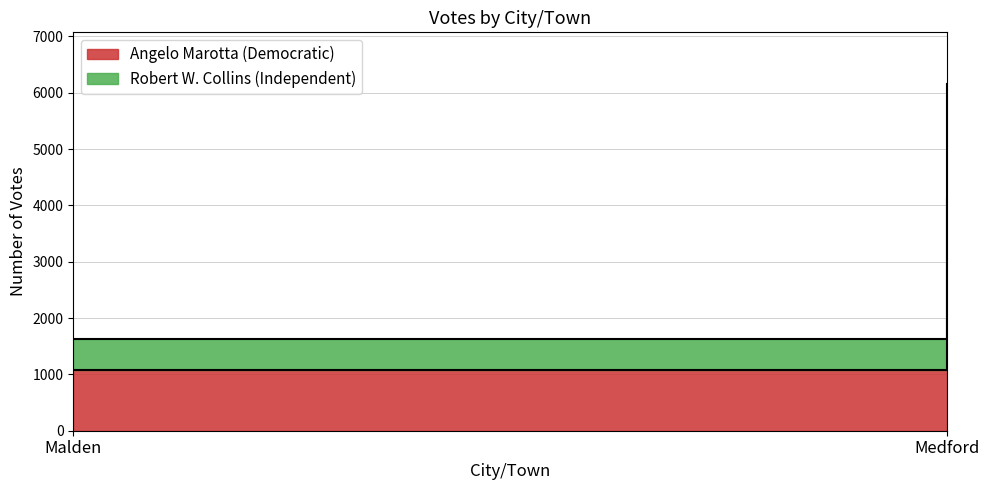

Which label corresponds to the smallest value in the chart?

Malden